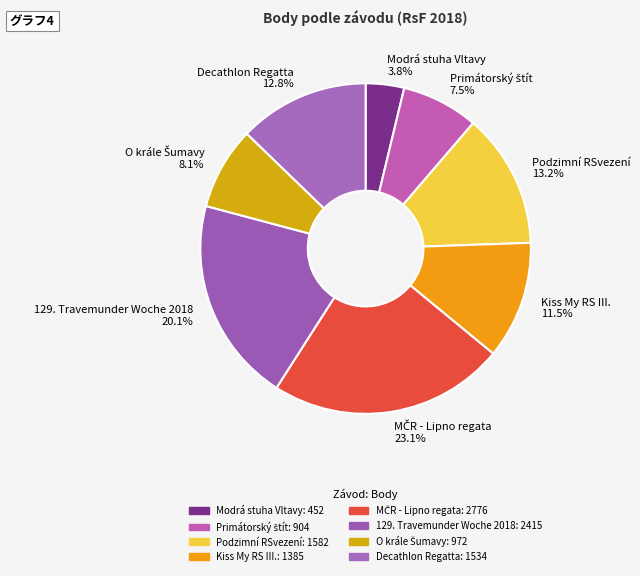

Is there any slice that represents more than half of the pie?

No